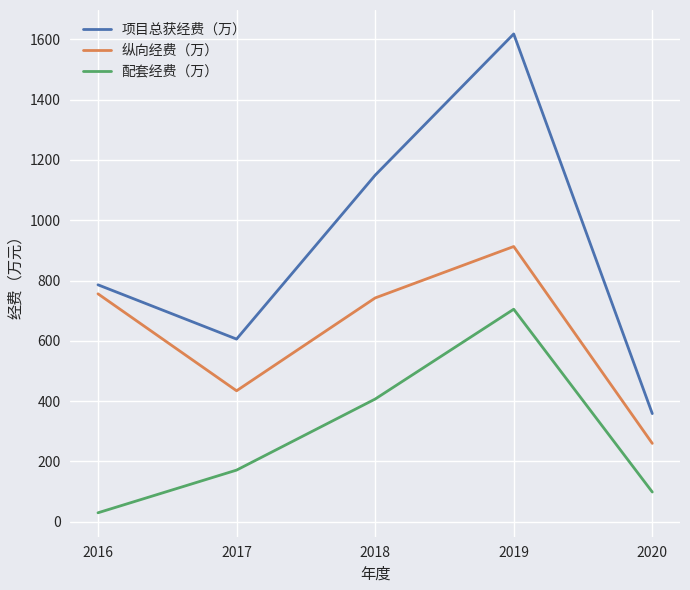

At which category is the sum across all series the highest?

2019